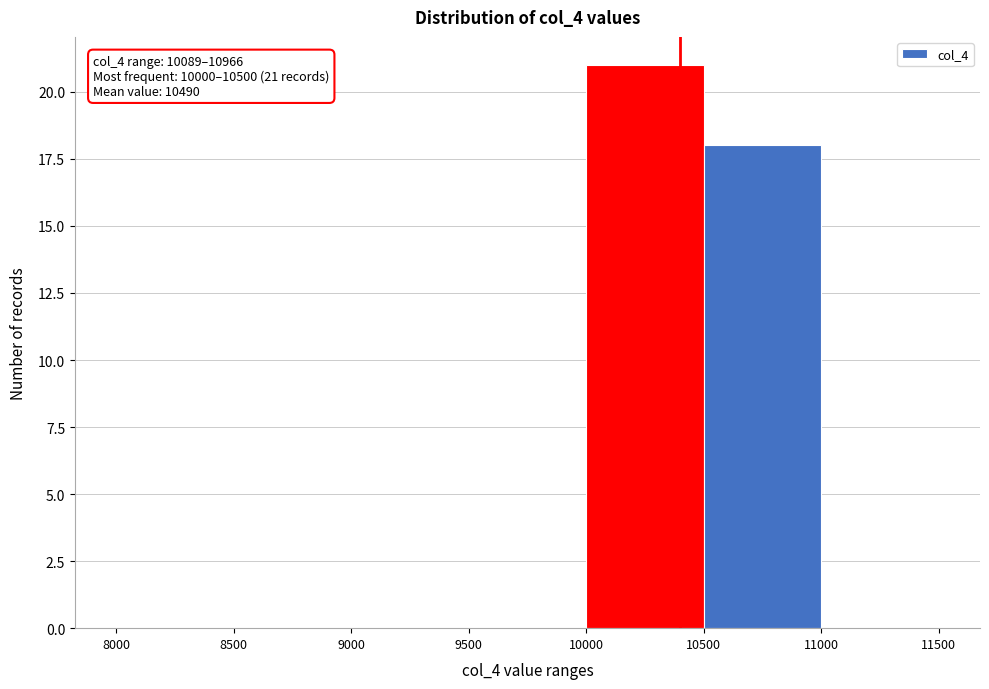

Over which range of the x-axis is the bar tallest?

10000 to 10500